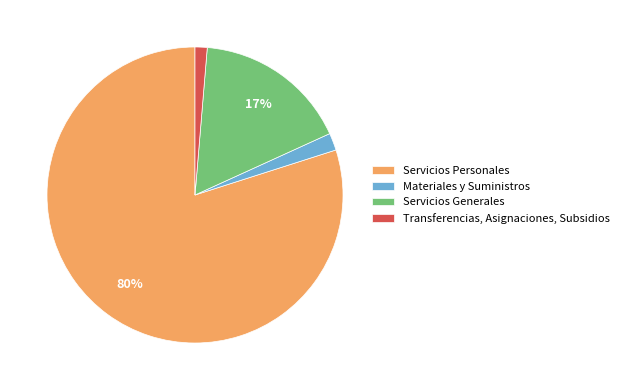

Rank the categories by value from highest to lowest.

Servicios Personales, Servicios Generales, Materiales y Suministros, Transferencias, Asignaciones, Subsidios